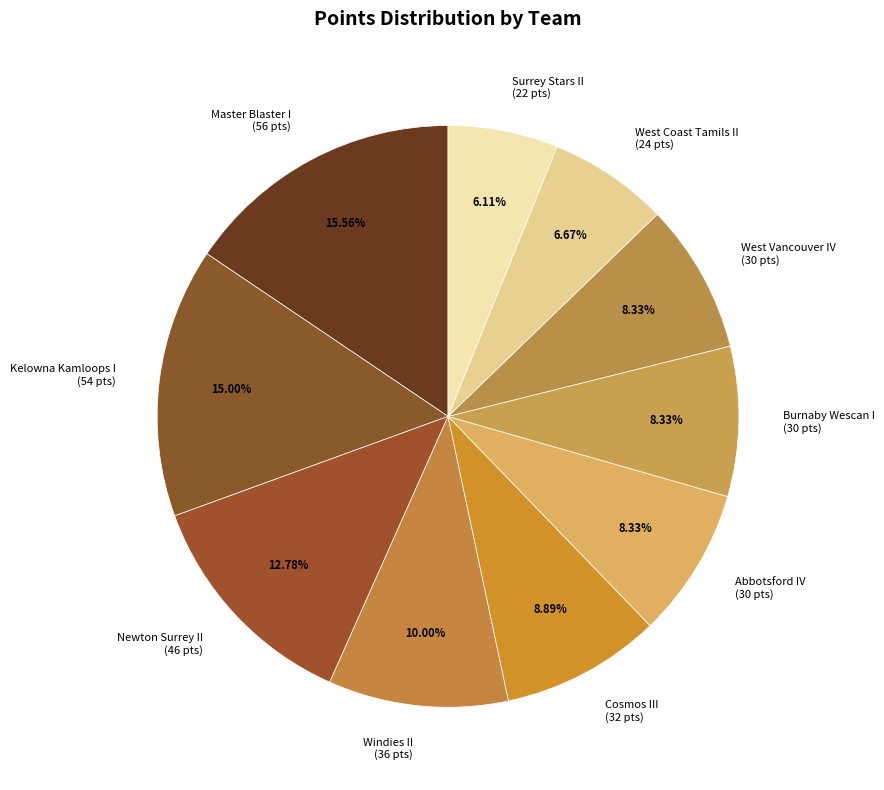

To the nearest percent, what is the difference between the largest and smallest slice percentages?

9%